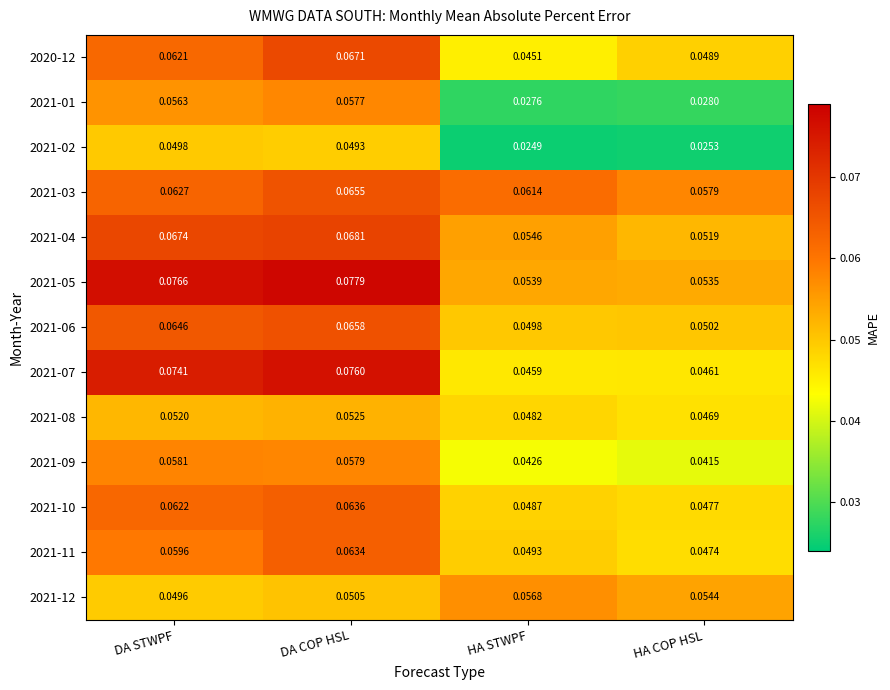

At how many categories does at least one series exceed 0?

4